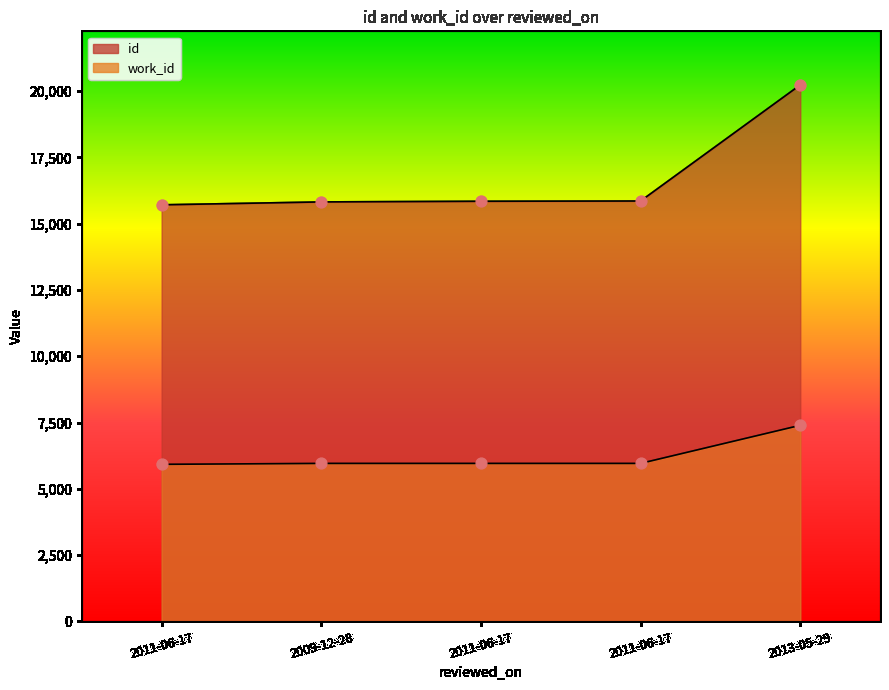

Which series contains the highest Y value?

id